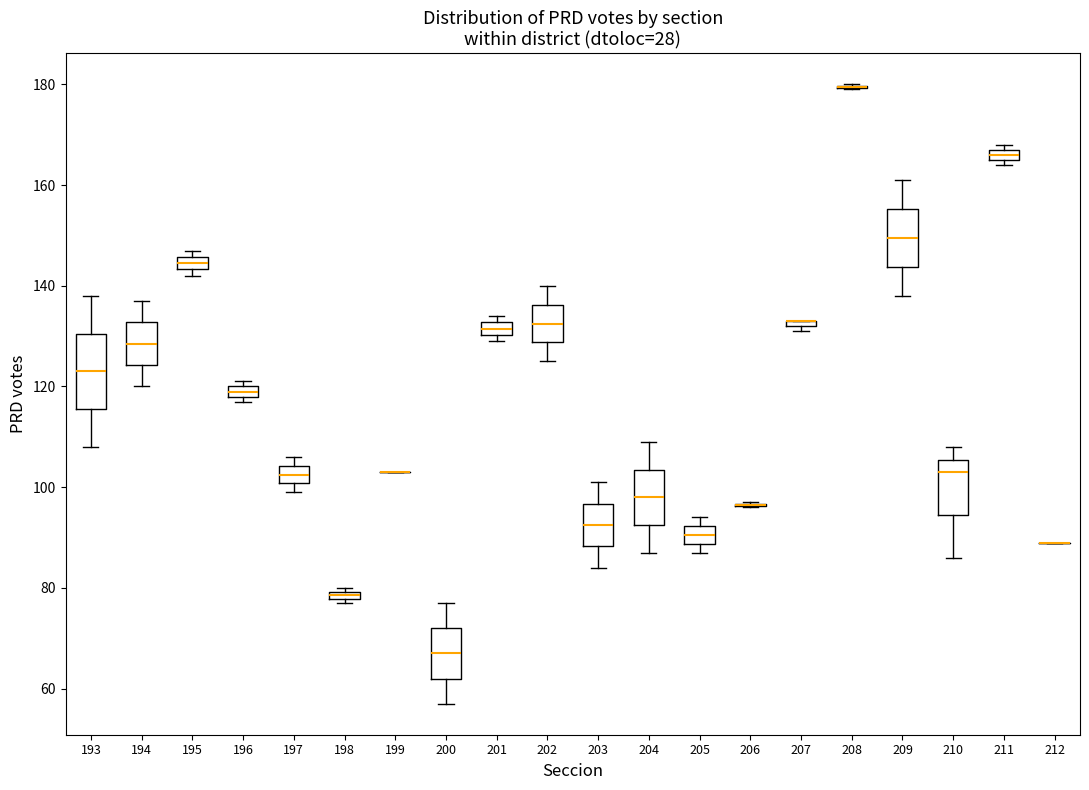

Comparing the boxes themselves (not the whiskers), which one is the tallest?

193